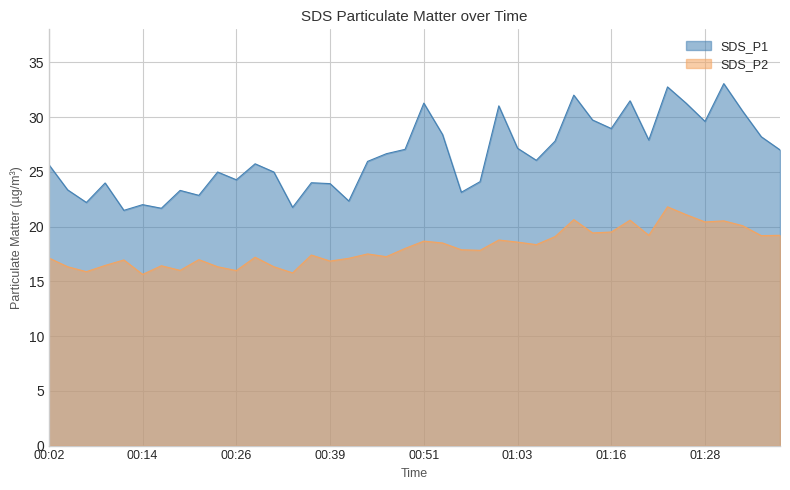

What is the spread (max minus min) of values at 00:51?

12.6